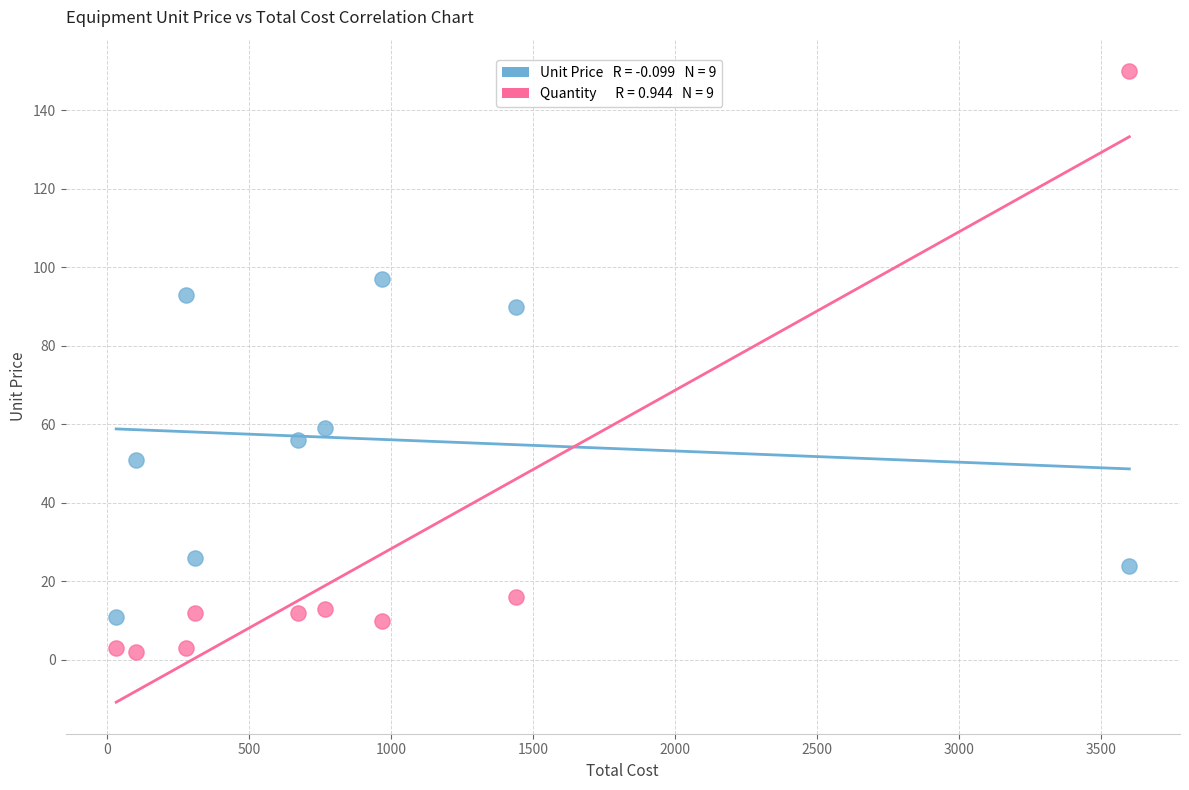

Across all data points, what is the range of X values (max minus min)?

3567